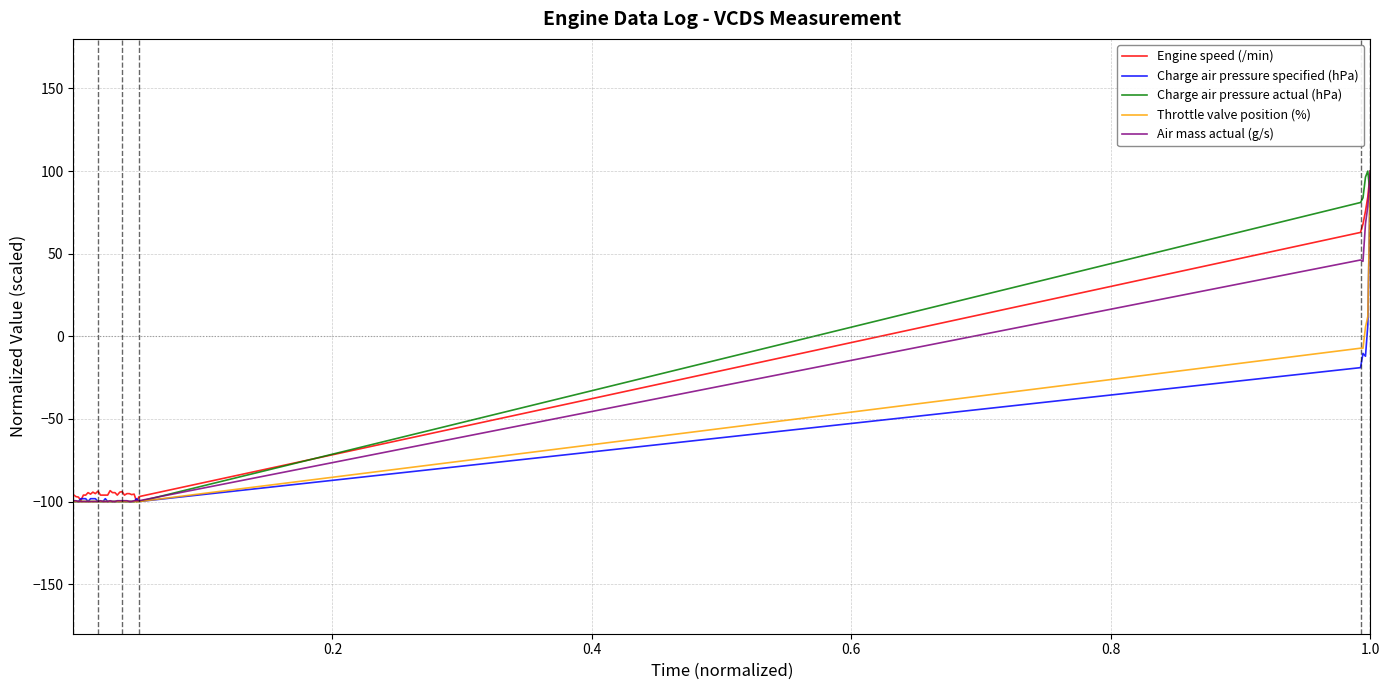

What is the smallest value displayed?

-100.0